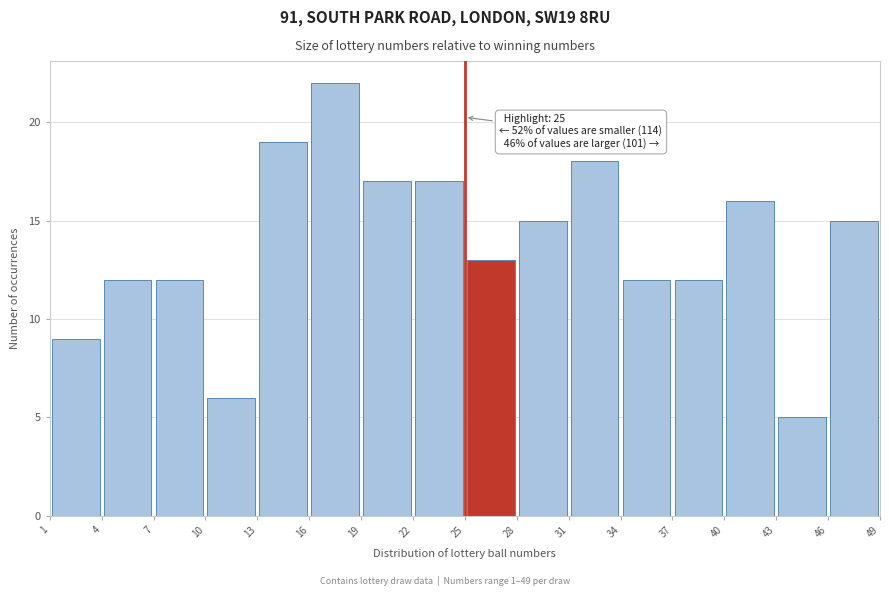

Which range on the x-axis has the tallest bar?

16 to 19